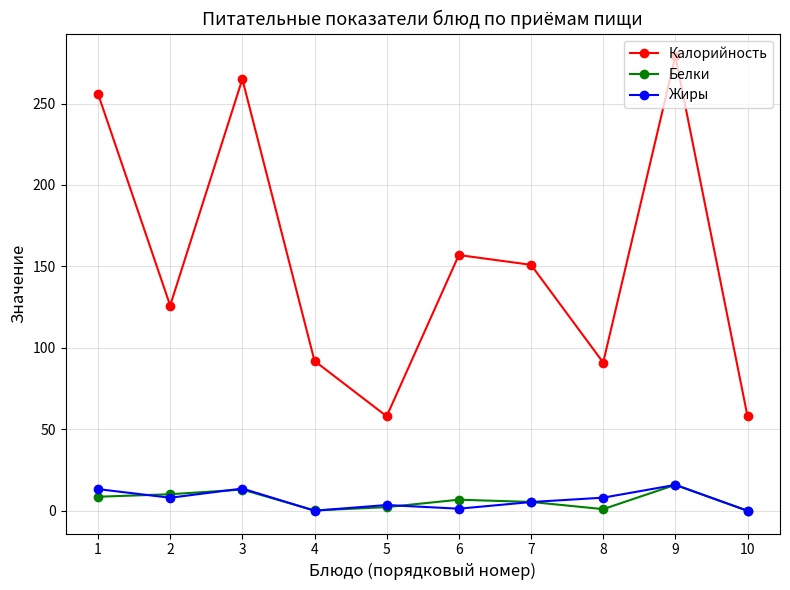

Is this an area chart (filled region under the line)?

No